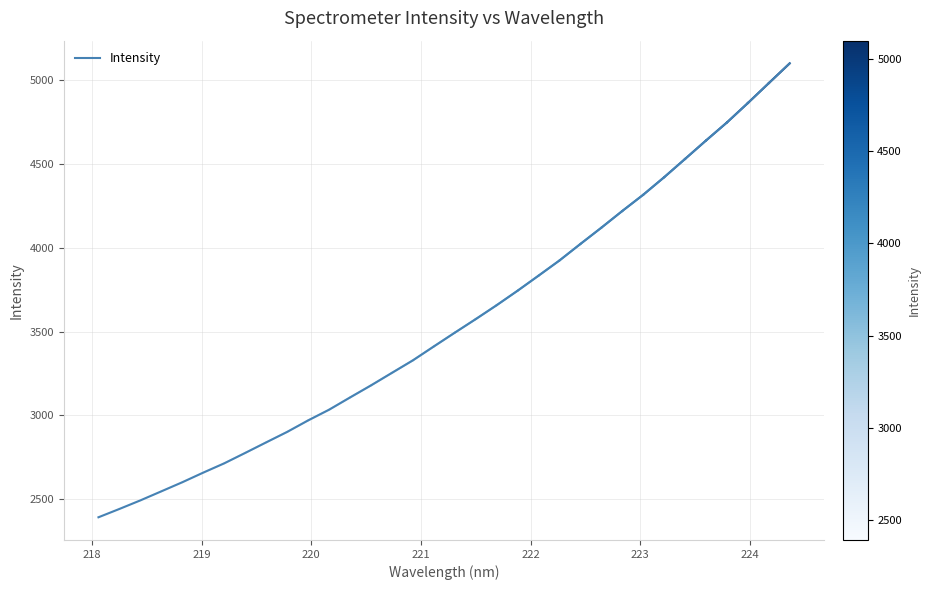

What is the minimum value shown in the chart?

2391.9